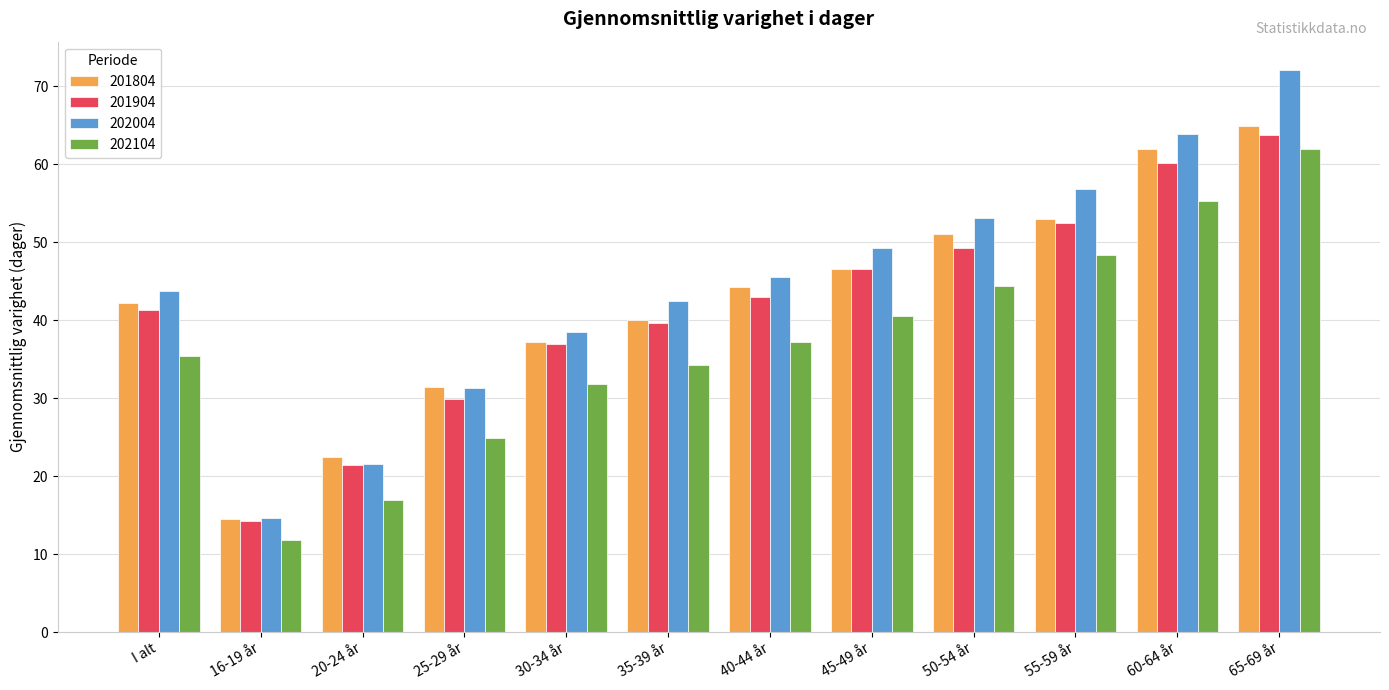

What is the lowest value of the 201904 series?

14.2